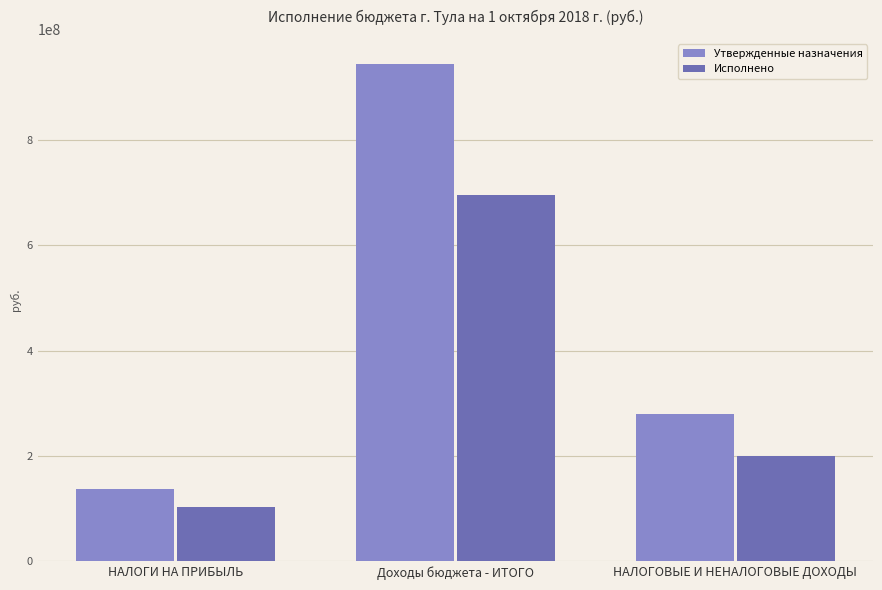

Rank the categories by Утвержденные назначения value from highest to lowest.

Доходы бюджета - ИТОГО, НАЛОГОВЫЕ И НЕНАЛОГОВЫЕ ДОХОДЫ, НАЛОГИ НА ПРИБЫЛЬ